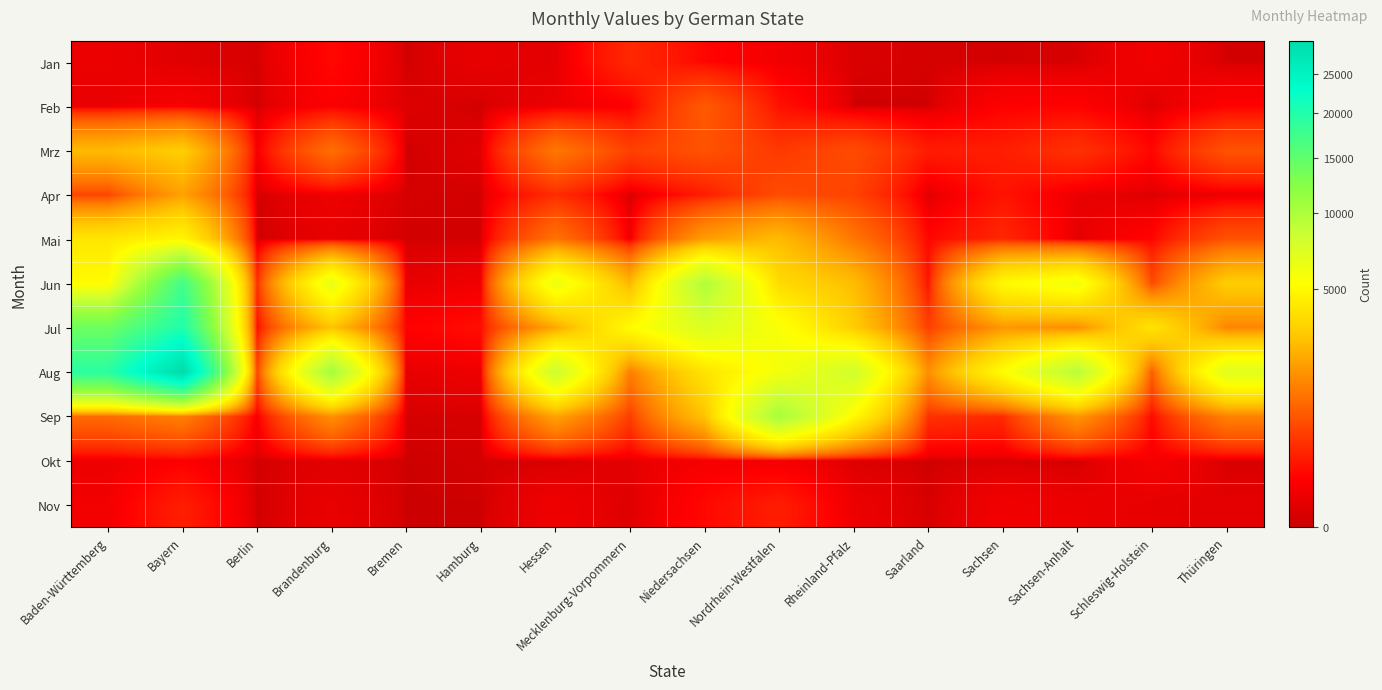

At which category is the sum across all series the highest?

Bayern